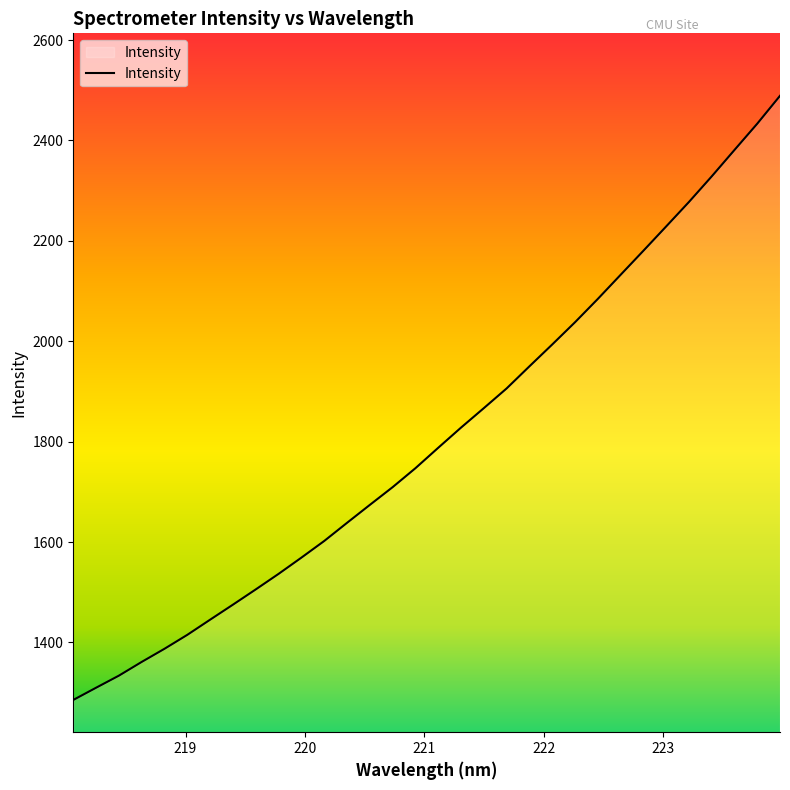

What is the smallest value displayed?

1285.5